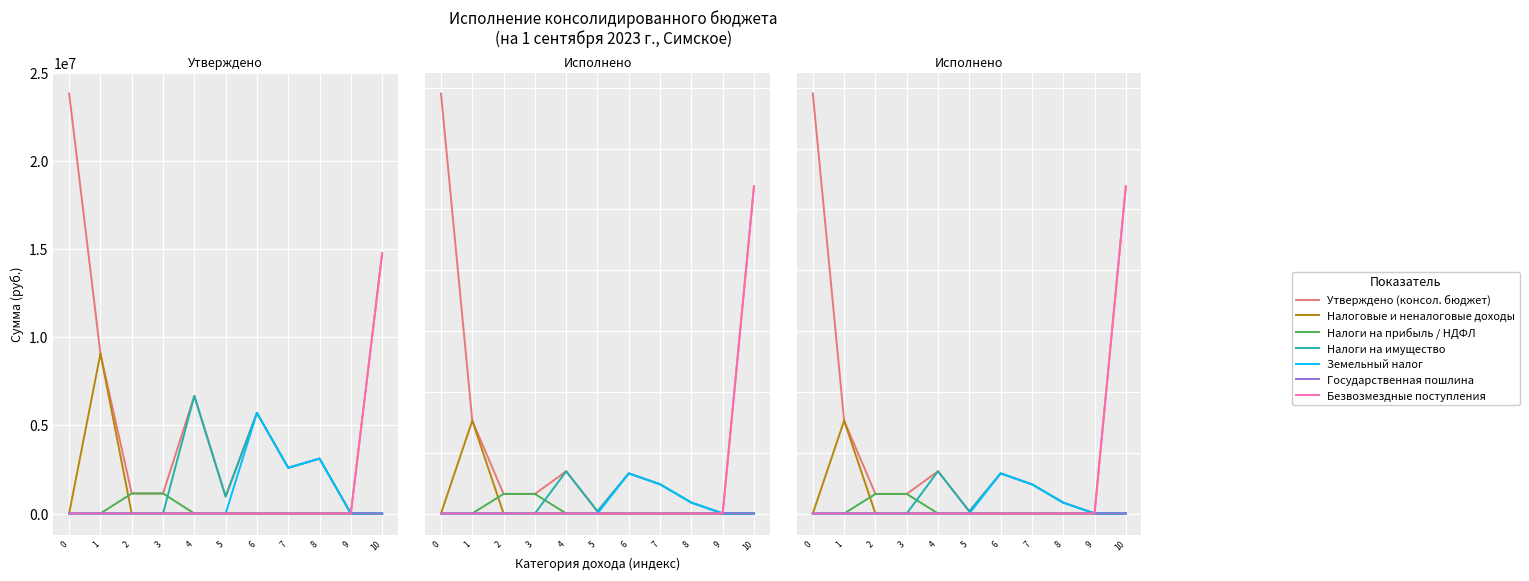

What is the smallest value displayed?

9000.0